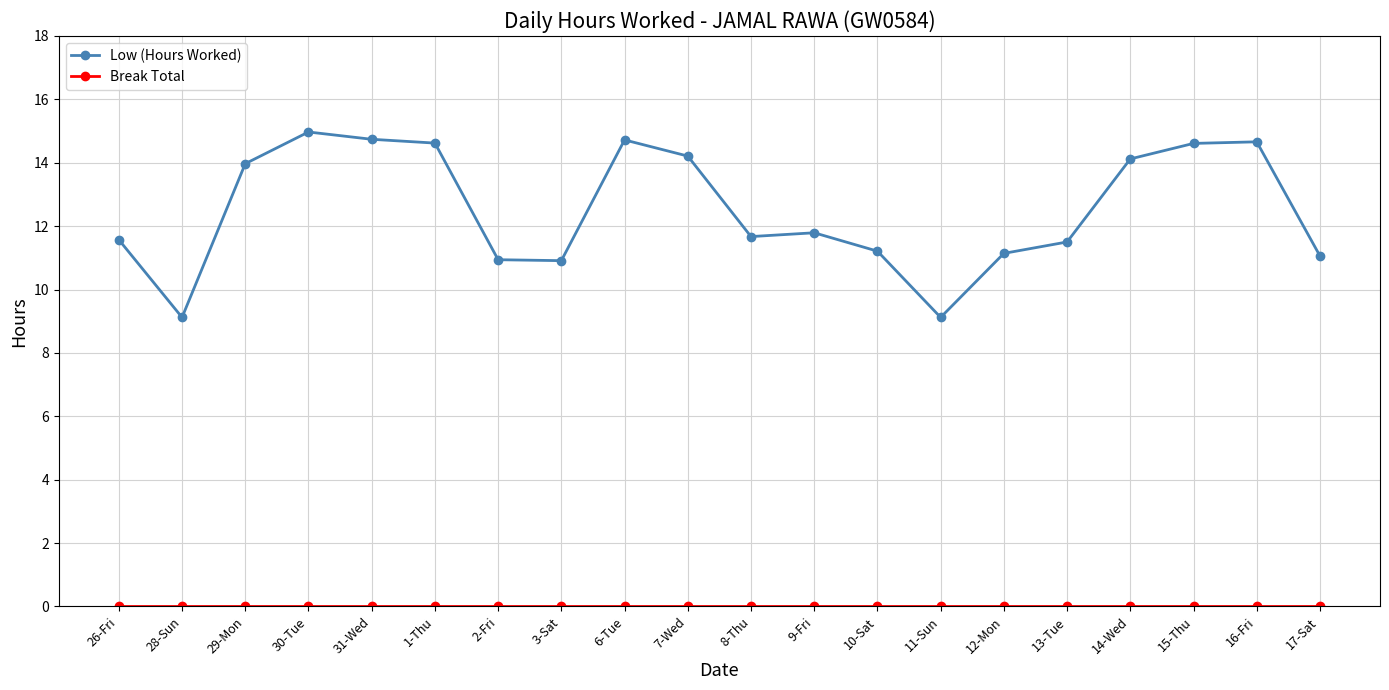

Is it true that Low (Hours Worked) equals 6.8 at 9-Fri?

False